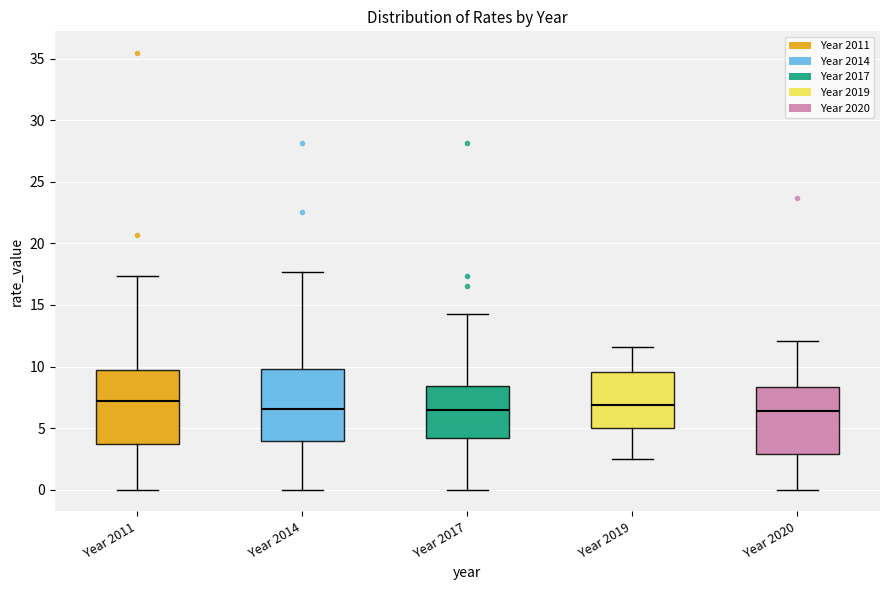

Where is the upper edge of the box for Year 2011 on the y-axis? The values are not printed on the chart, so give them approximately, as read against the axis.

9.5